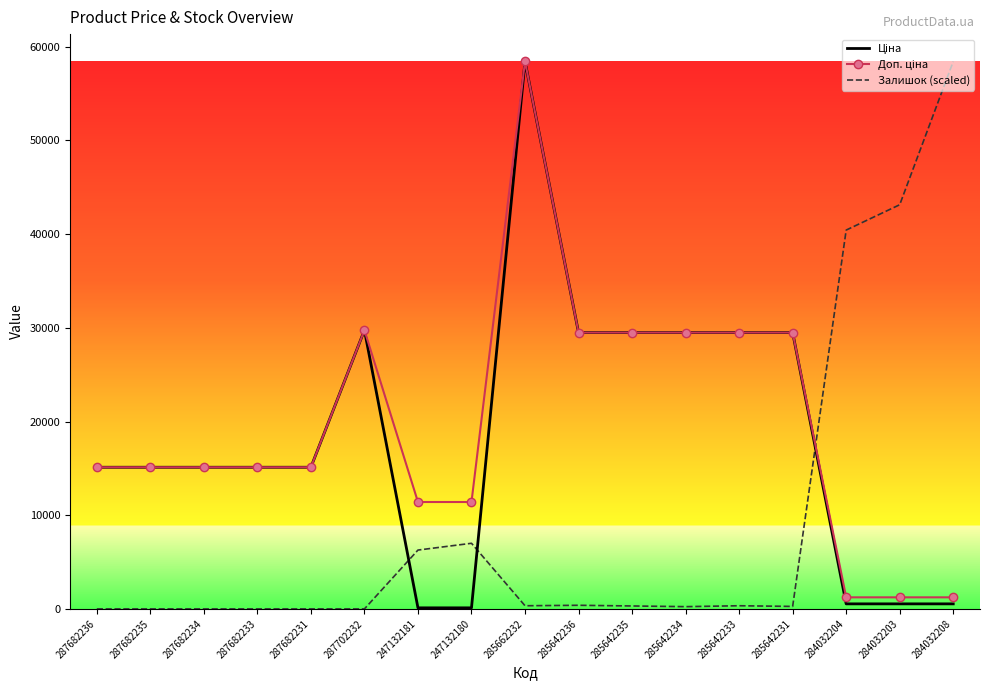

True or false: Залишок (scaled) has a value of 265.7 at 285642231.

True